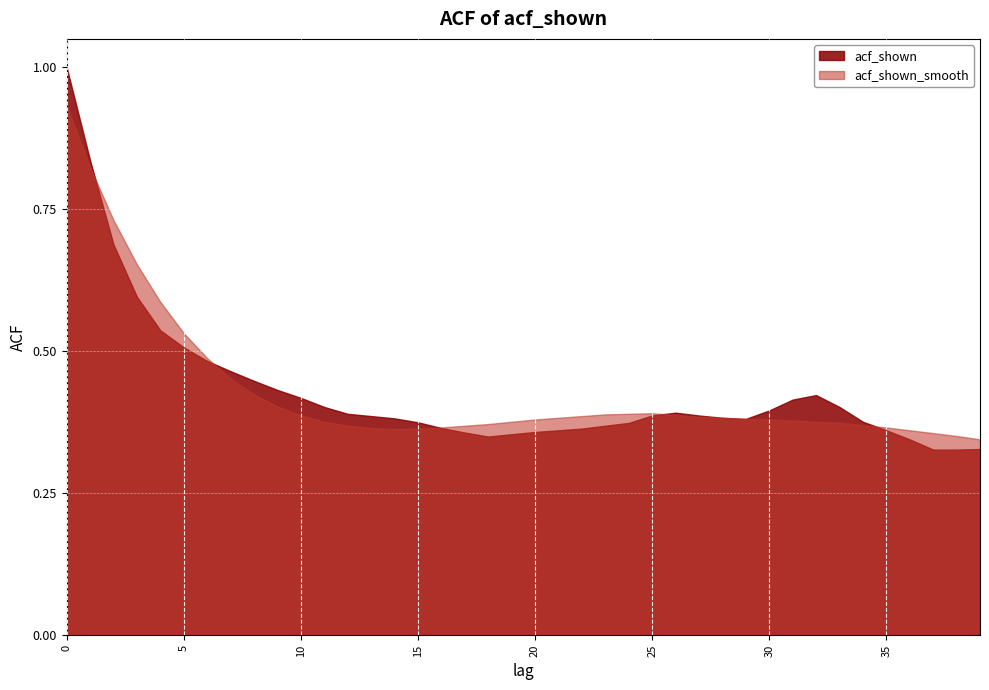

How many series are shown in this chart?

2